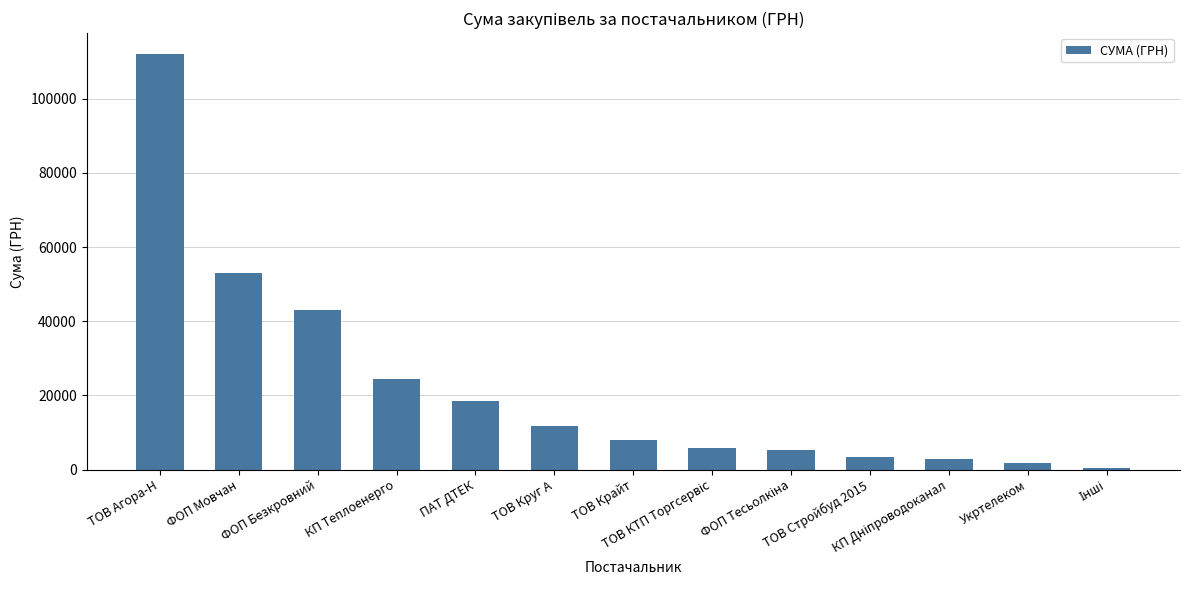

What is the change in value from КП Теплоенерго to ПАТ ДТЕК?

-5925.0